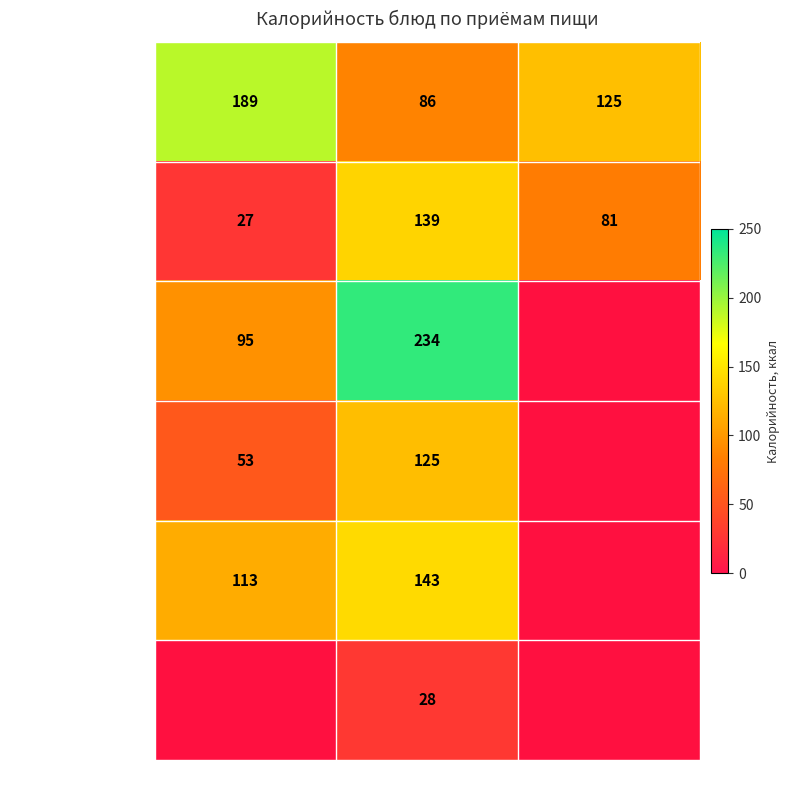

True or false: Чай с сахаром has a value of 139 at Обед.

True